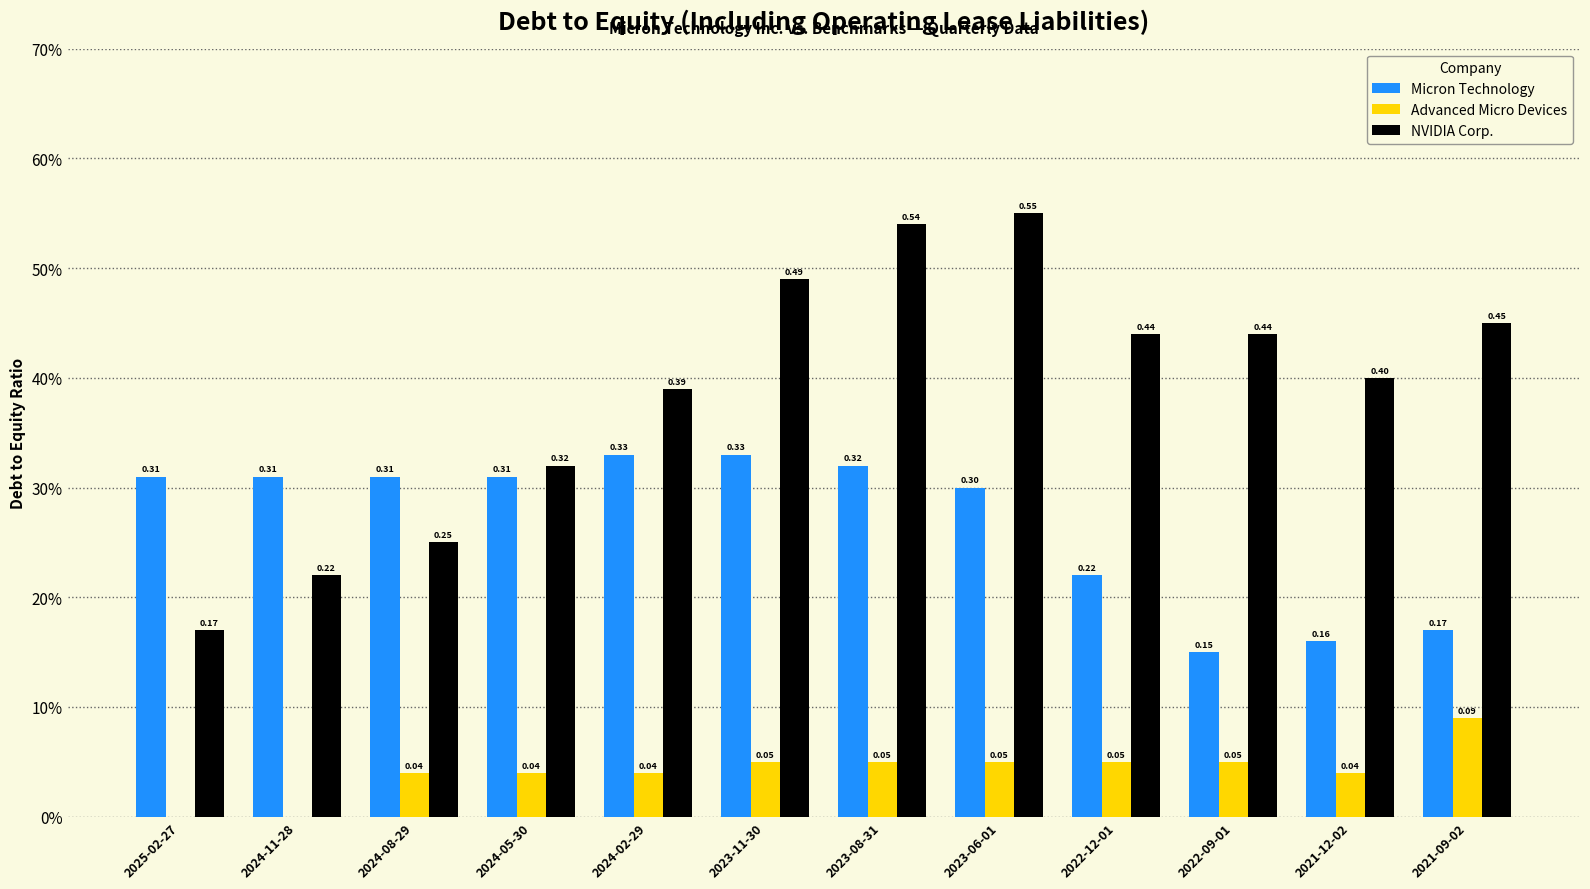

What is the difference between the maximum and minimum values in the Advanced Micro Devices series?

0.1